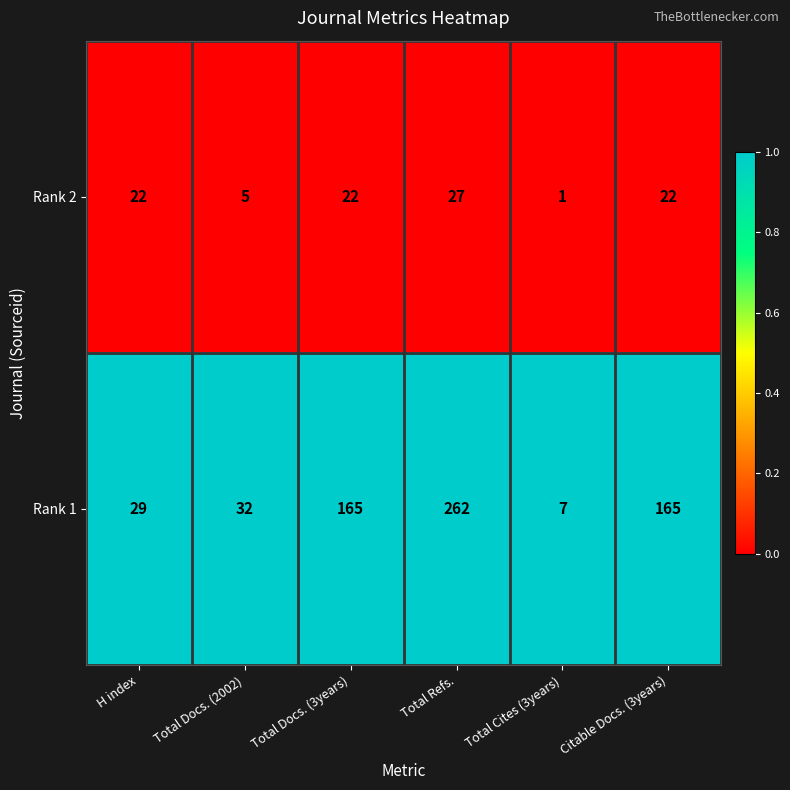

What is the greatest value displayed?

262